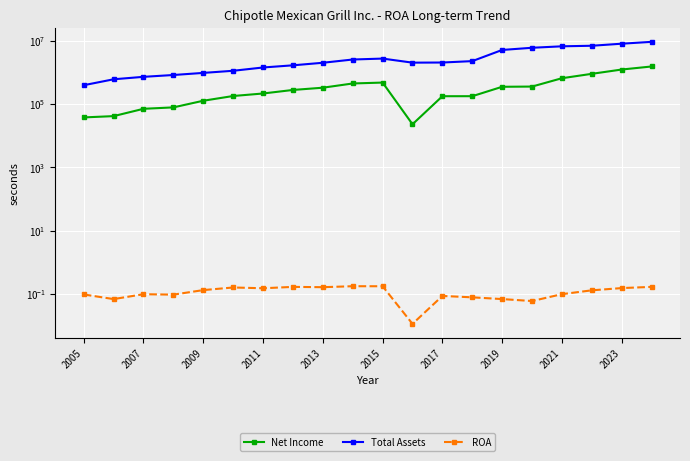

True or false: Total Assets and Net Income cross at least once.

False